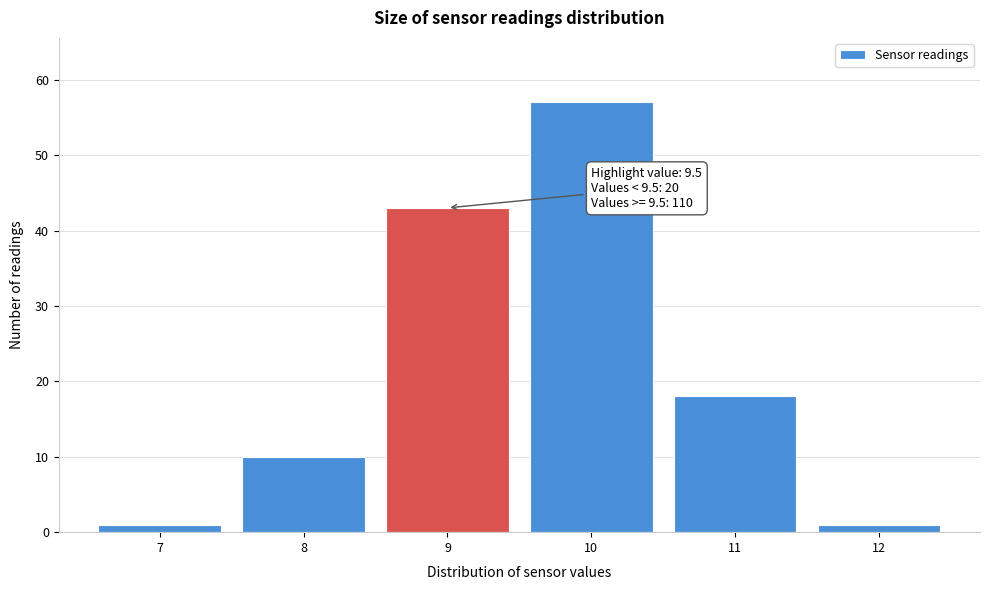

Reading left to right, what are all the values shown in this chart?

1	10	43	57	18	1